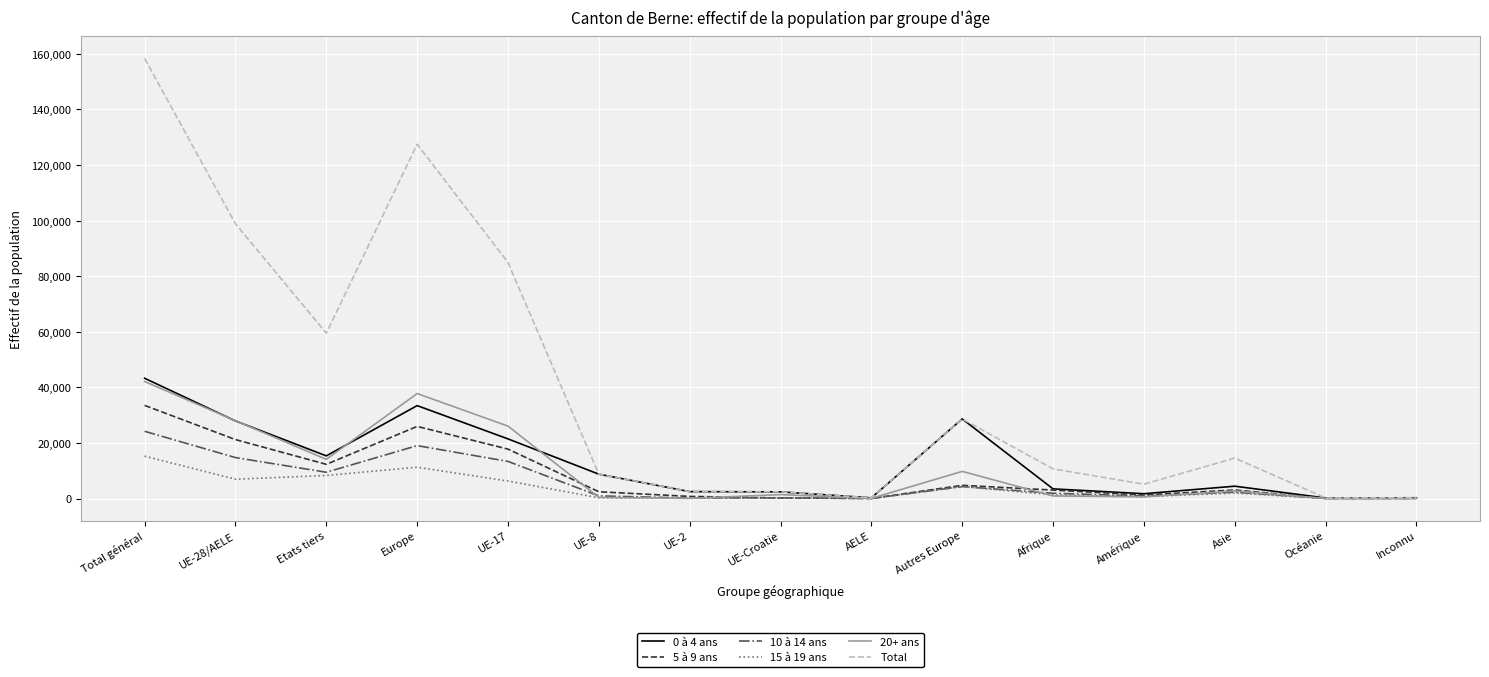

What is the total value across all series at Etats tiers?

119002